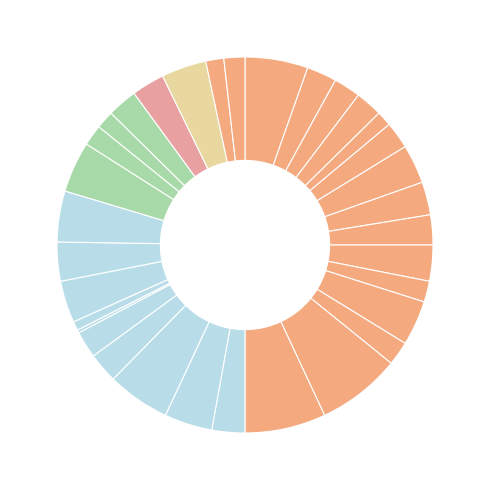

Which category has the smallest portion of the pie?

SD NEGERI 01 LAWANGREJO